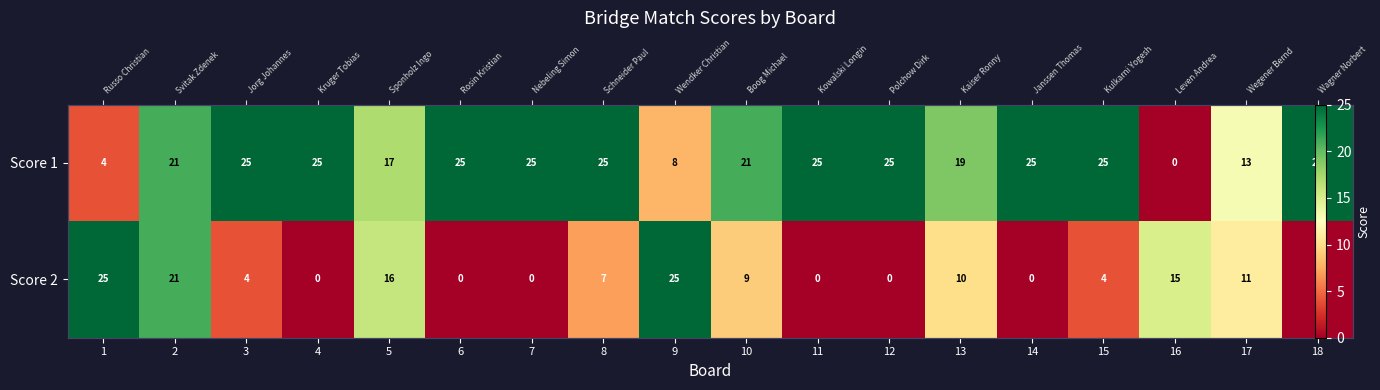

What is the greatest value displayed?

25